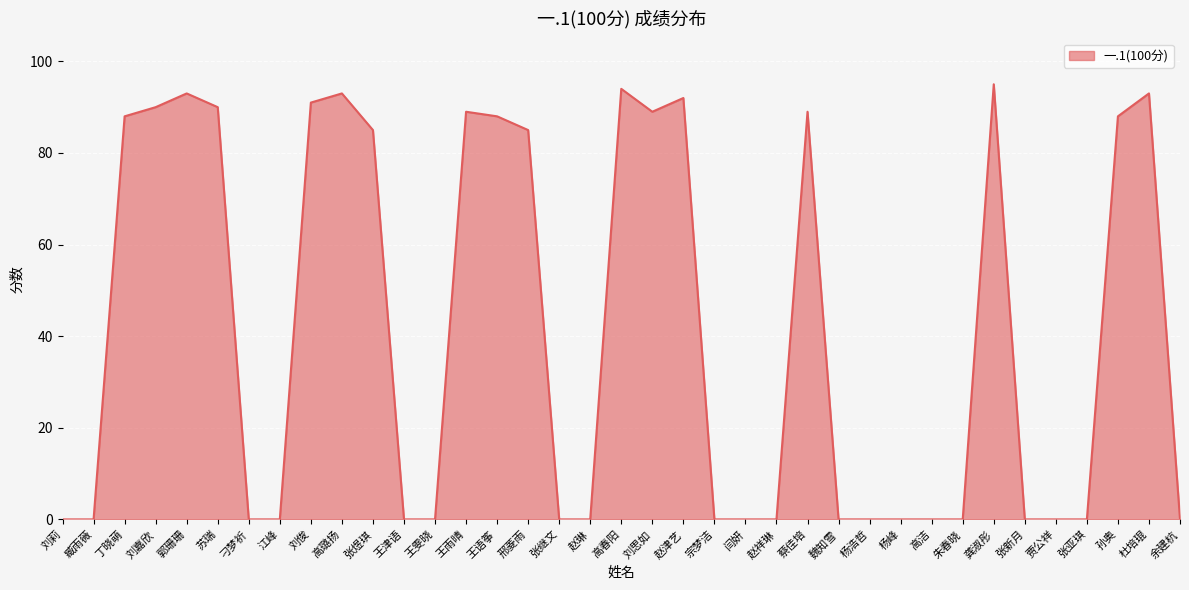

What is the change in value from 邢菱雨 to 赵祥琳?

-85